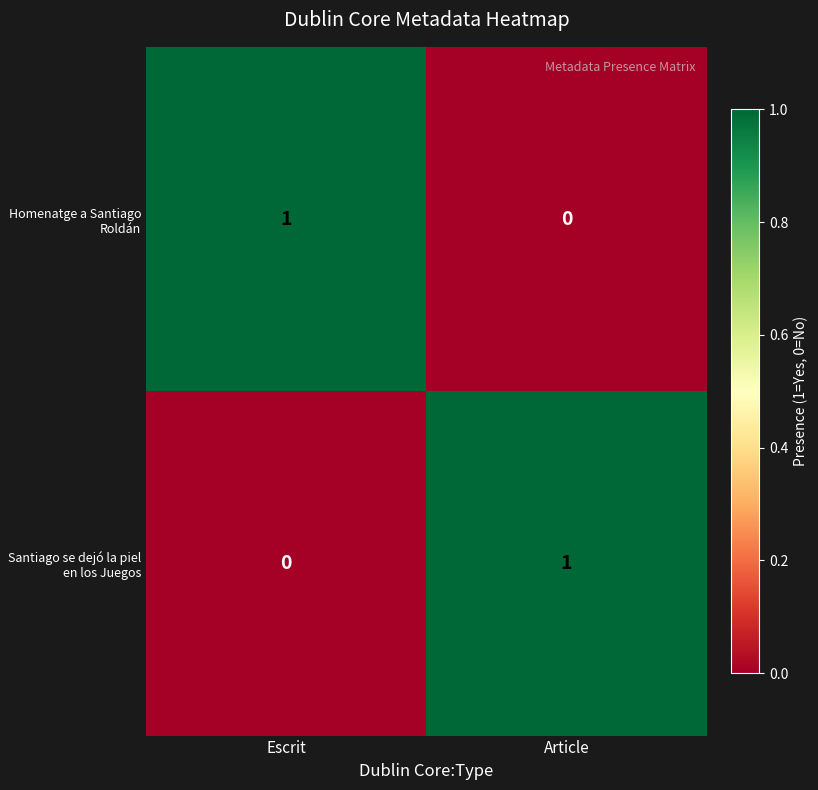

At Article, list the series in order from smallest to largest.

Homenatge a Santiago Roldán, Santiago se dejó la piel en los Juegos